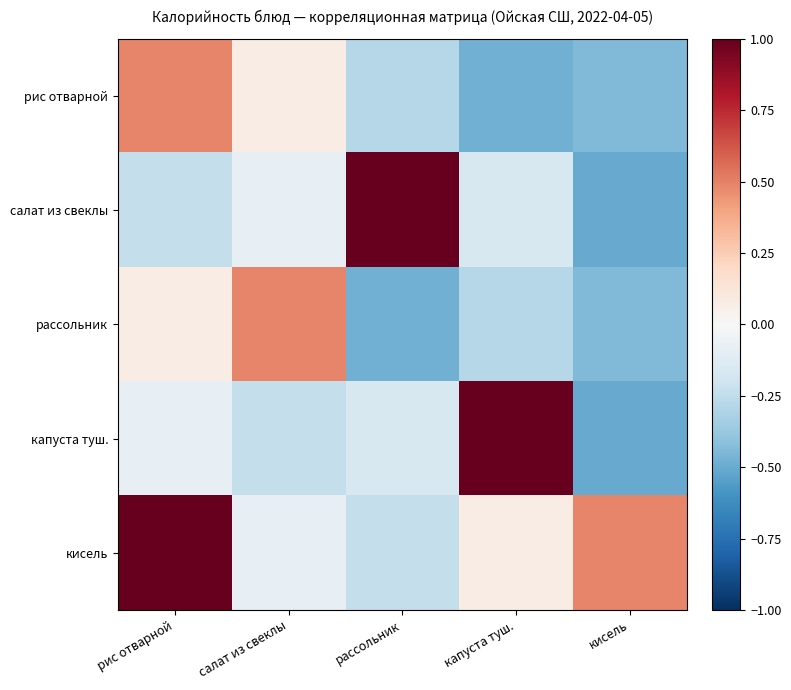

Which series has the widest spread of values?

салат из свеклы